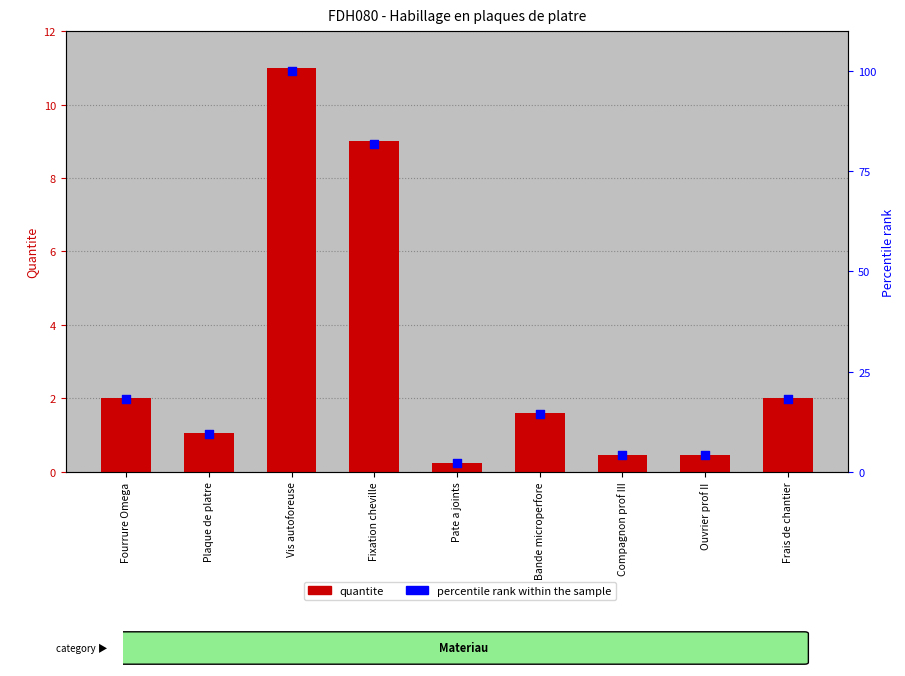

Which series contains the highest Y value?

percentile rank within the sample